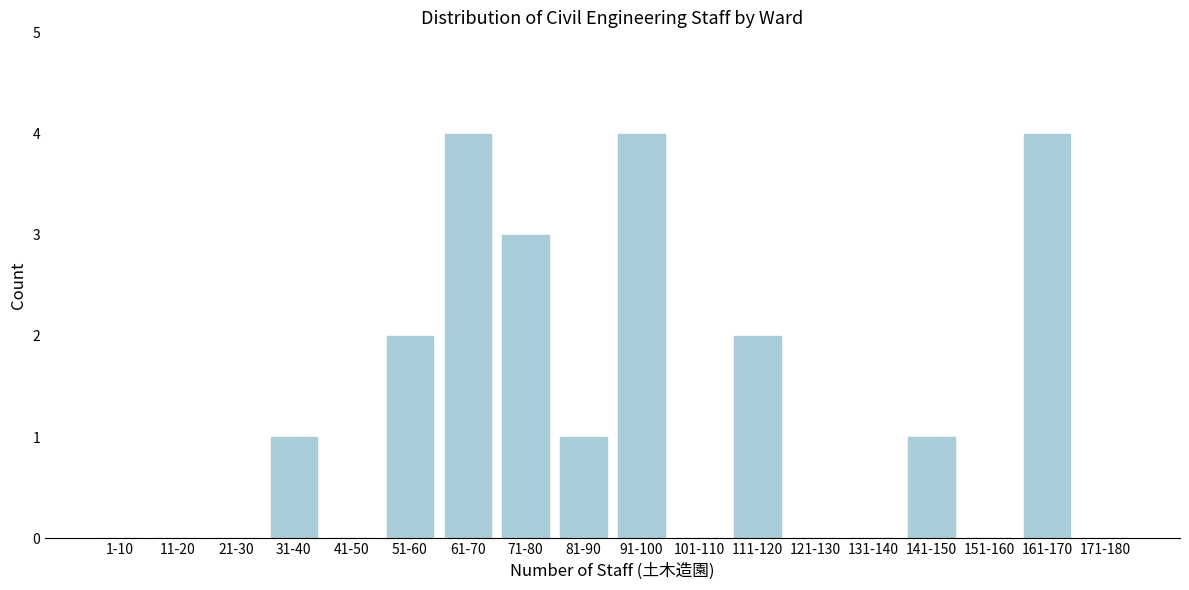

Reading right to left, extract all data points from this chart.

171-180=0	161-170=4	151-160=0	141-150=1	131-140=0	121-130=0	111-120=2	101-110=0	91-100=4	81-90=1	71-80=3	61-70=4	51-60=2	41-50=0	31-40=1	21-30=0	11-20=0	1-10=0